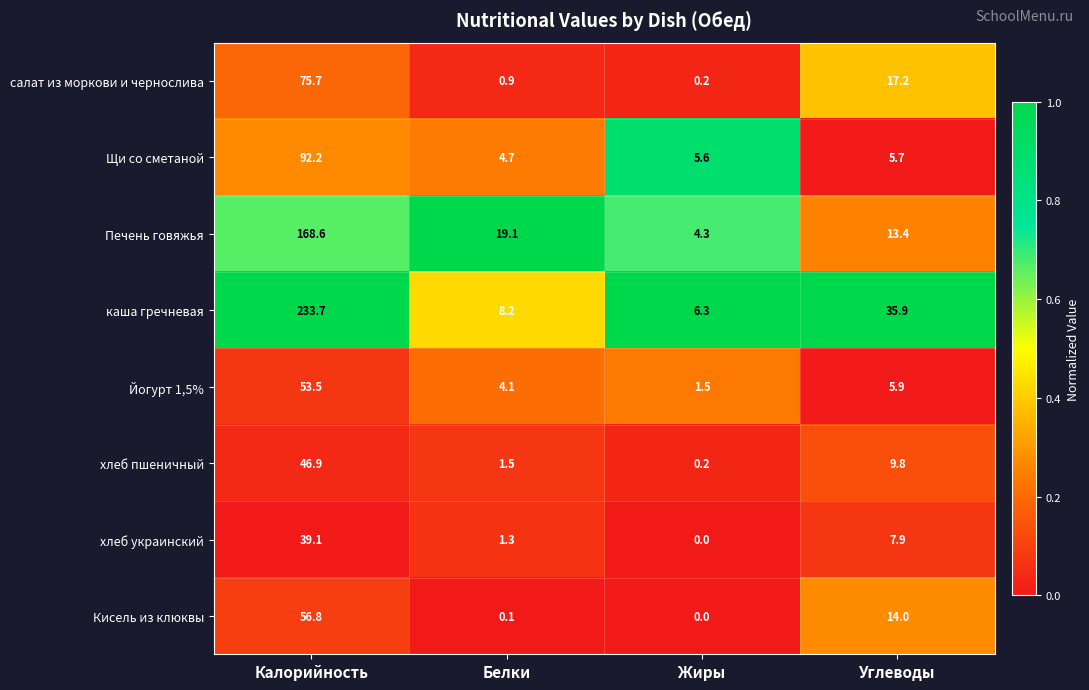

Rank the series at Калорийность from highest to lowest value.

каша гречневая, Печень говяжья, Щи со сметаной, салат из моркови и чернослива, Кисель из клюквы, Йогурт 1,5%, хлеб пшеничный, хлеб украинский